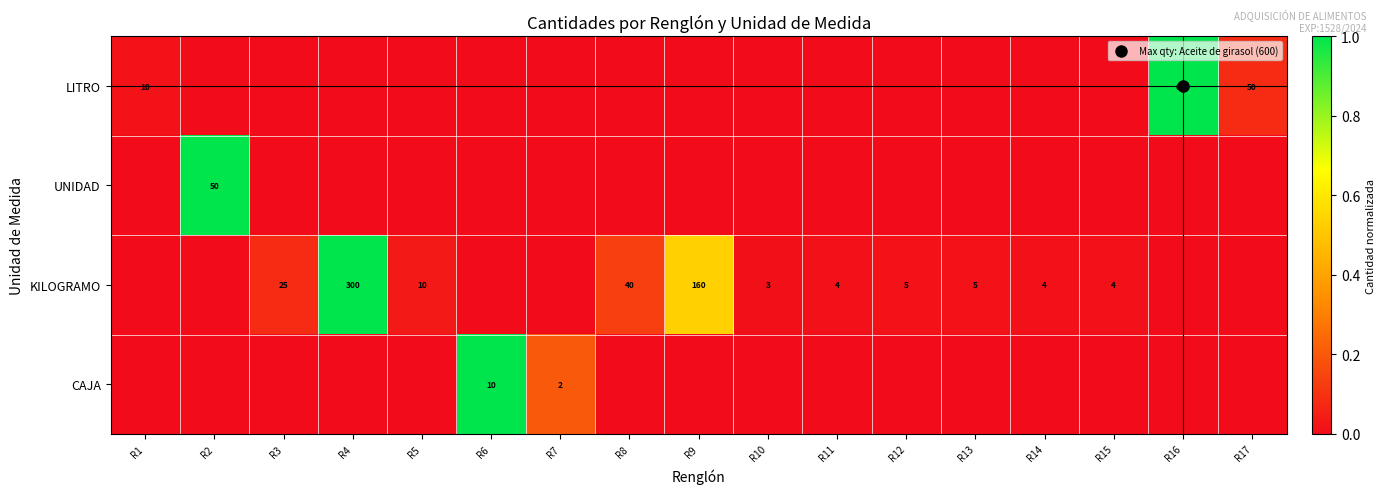

At R12, list the series in order from smallest to largest.

LITRO, UNIDAD, CAJA, KILOGRAMO